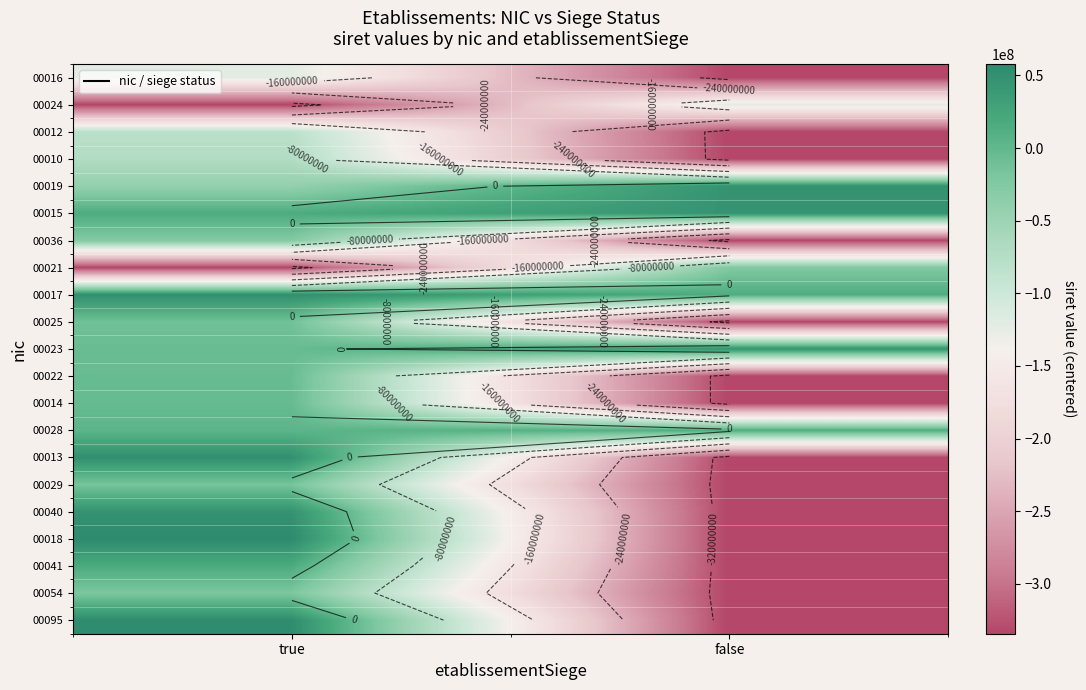

What is the minimum value shown in the chart?

-334307292